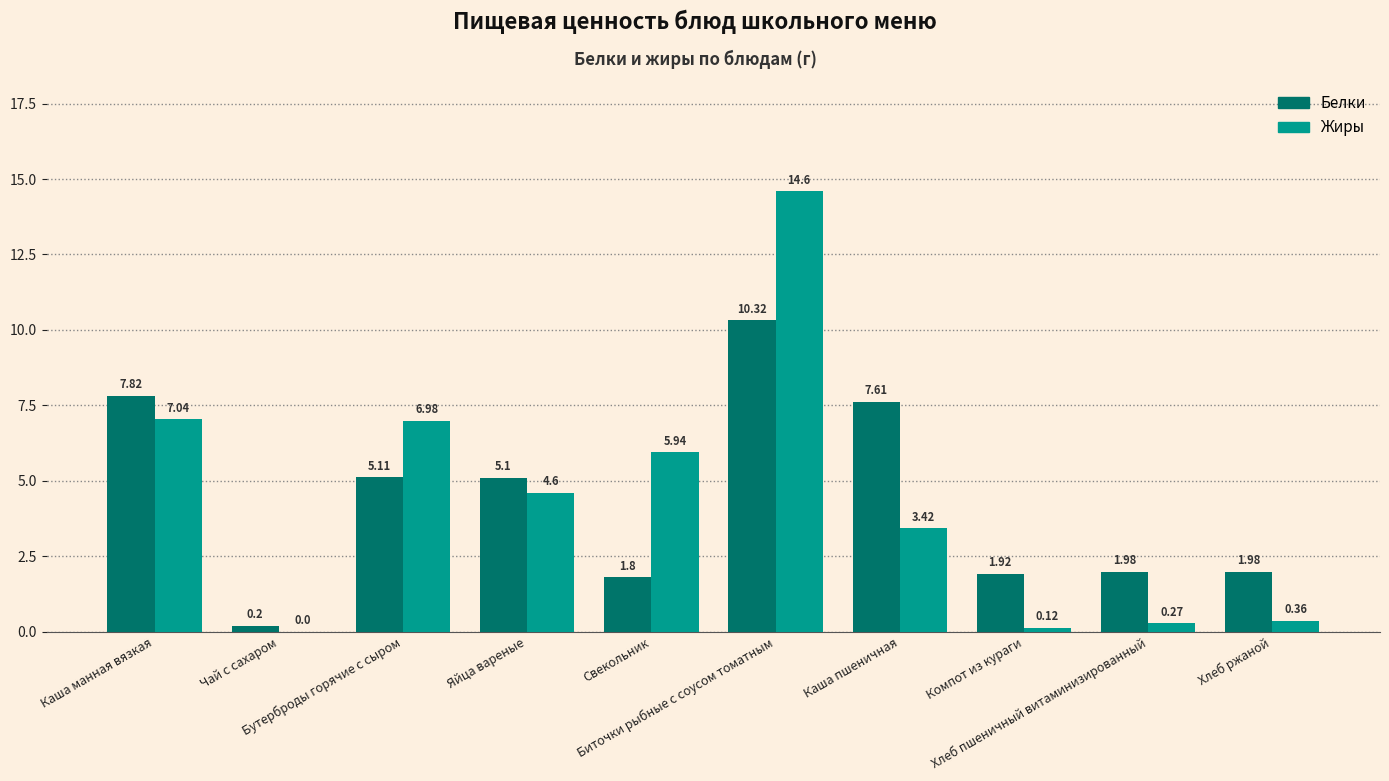

What is the sum of all Белки values?

43.8